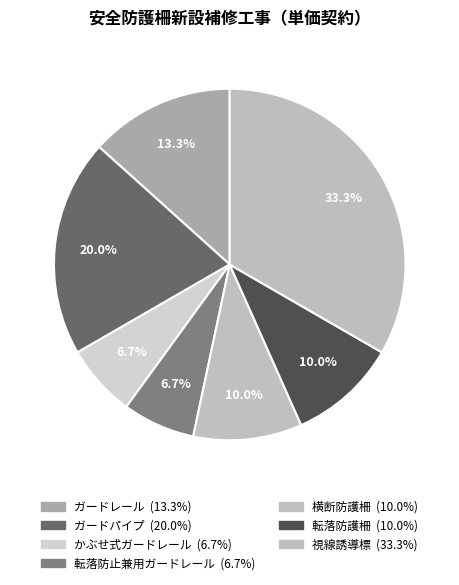

Rank the categories by value from highest to lowest.

視線誘導標, ガードパイプ, ガードレール, 横断防護柵, 転落防護柵, かぶせ式ガードレール, 転落防止兼用ガードレール